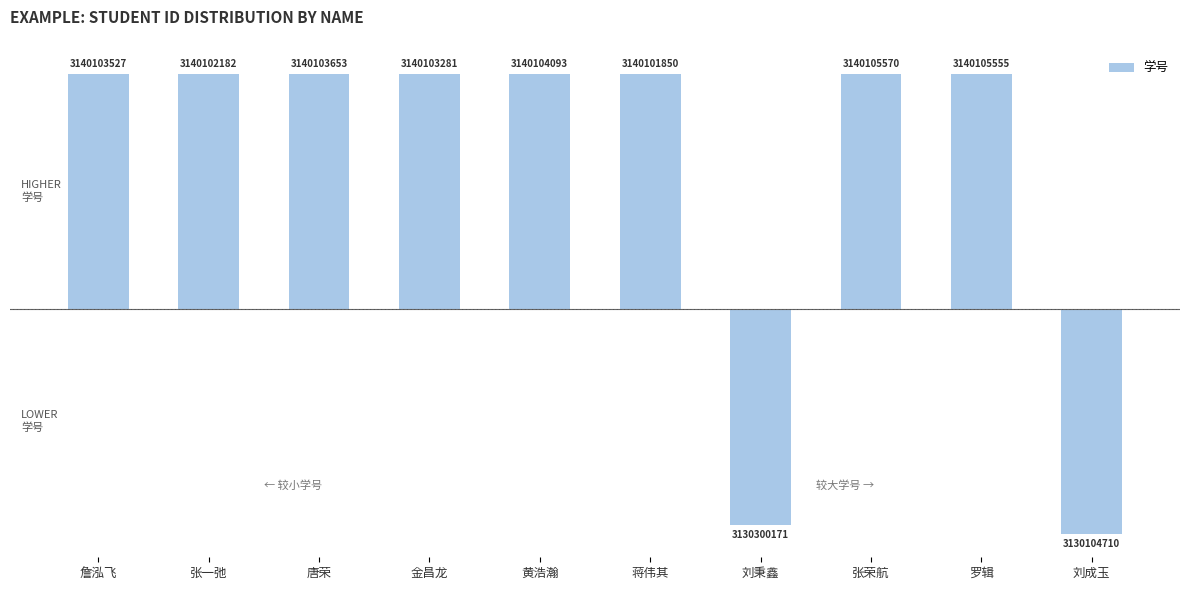

Are the bars horizontal?

No